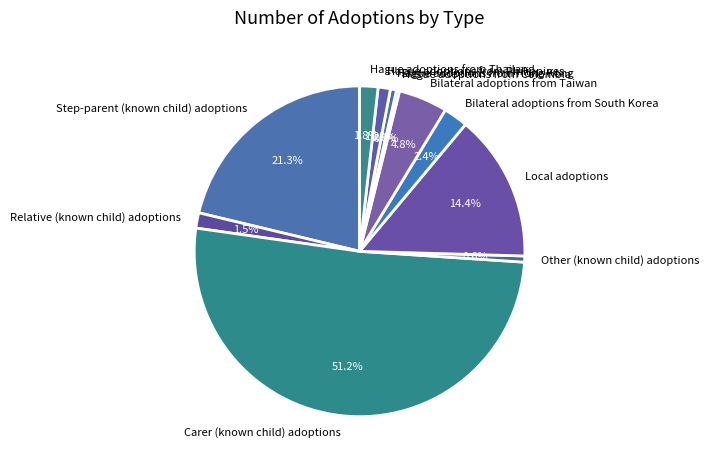

Is the sum of Hague adoptions from Thailand and Local adoptions greater than half?

No